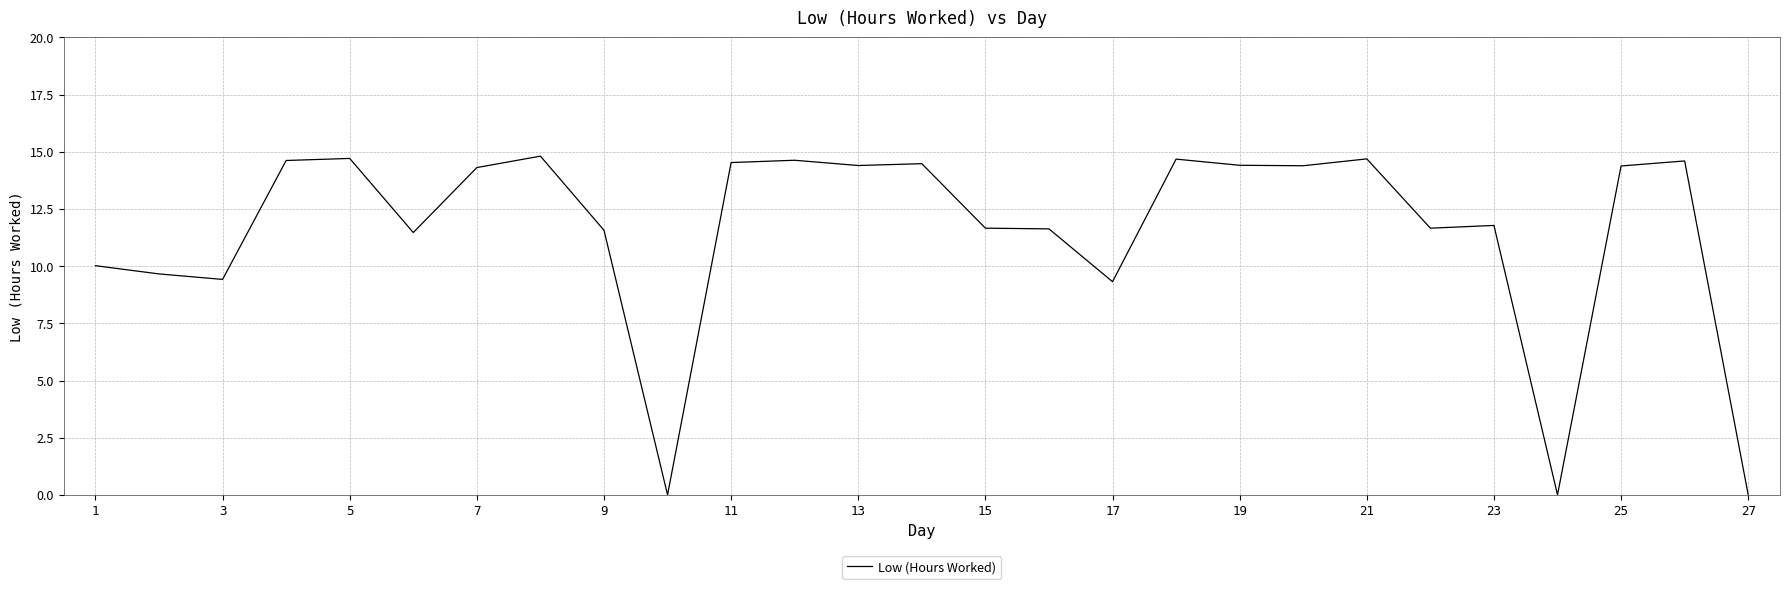

What is the maximum value shown in the chart?

14.8